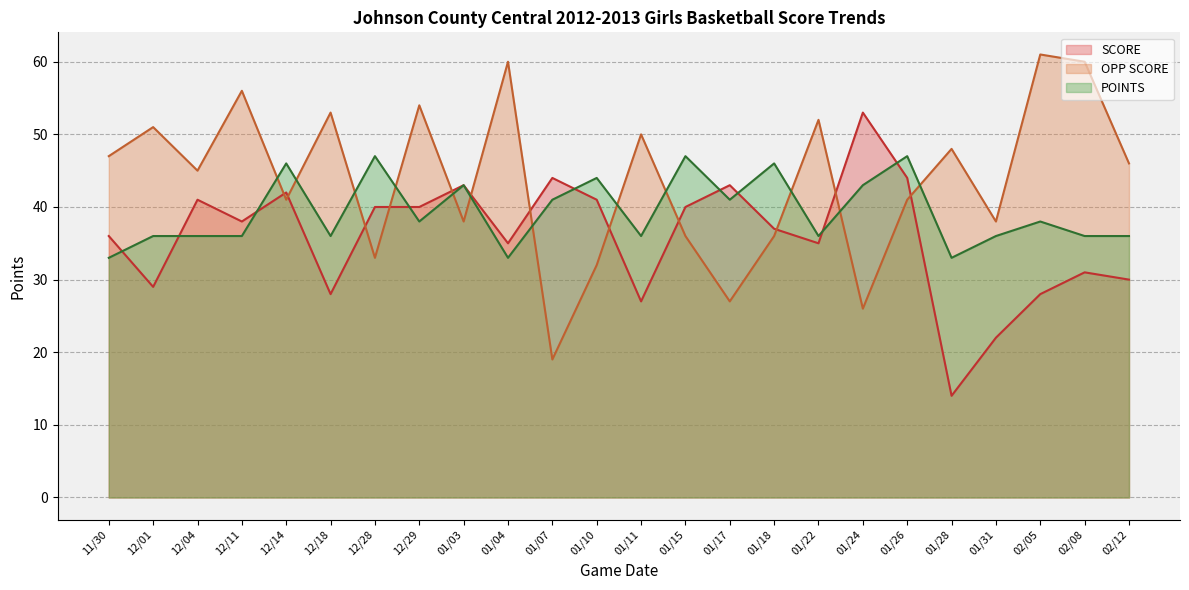

How many values in the POINTS series are below 38?

12